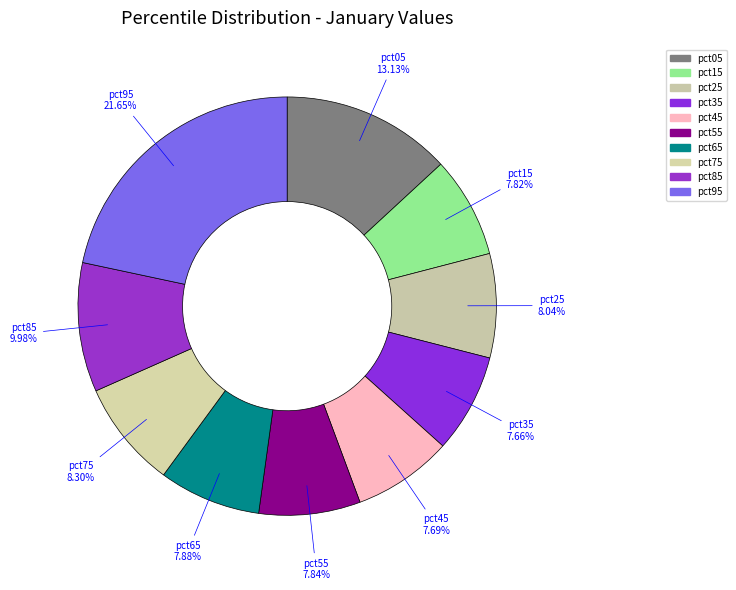

Which slice is the largest?

pct95